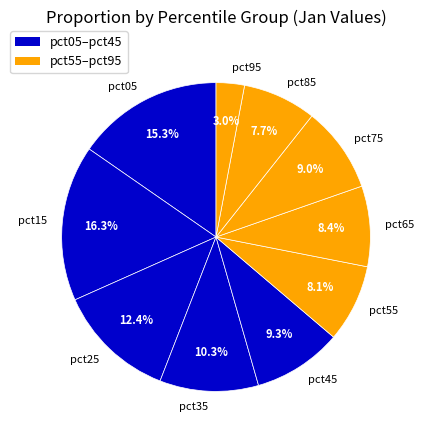

What is the smallest slice in the pie chart?

pct95